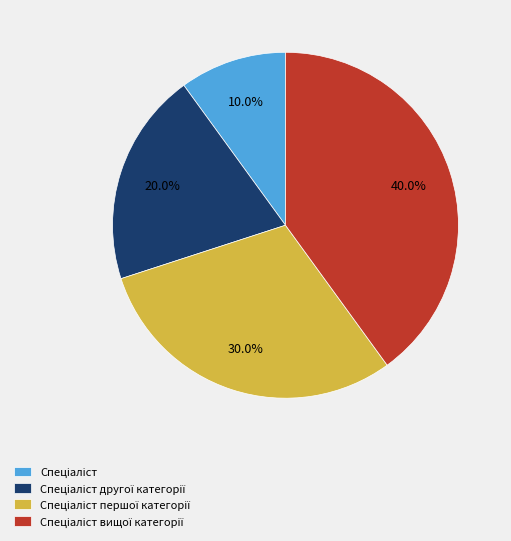

Is there any slice that represents more than half of the pie?

No